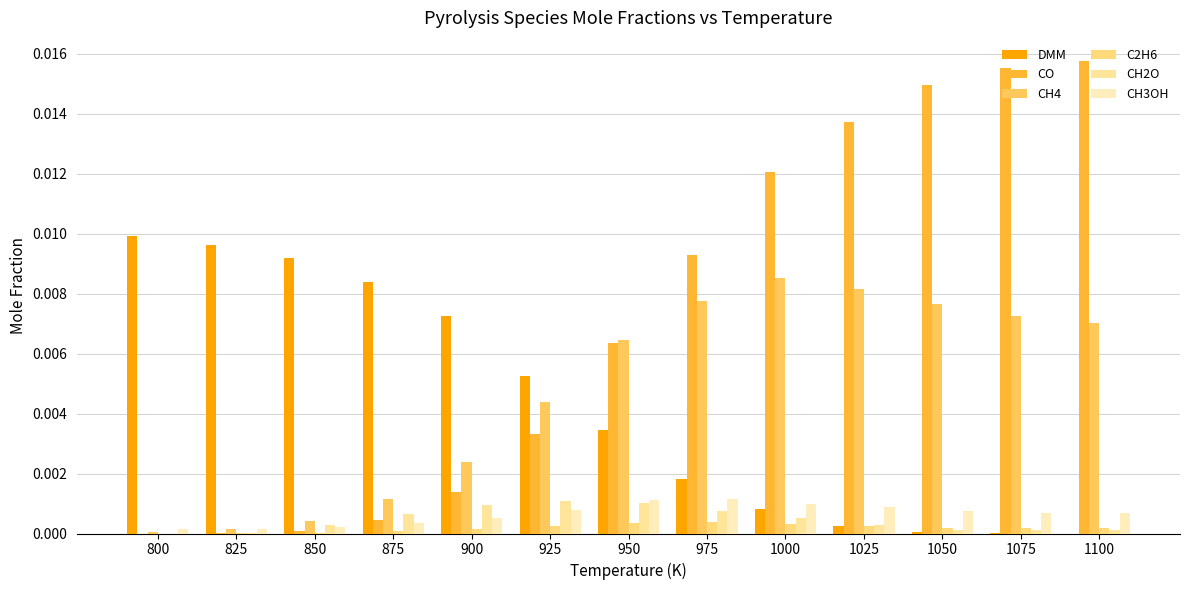

Count the number of data series in this chart.

6